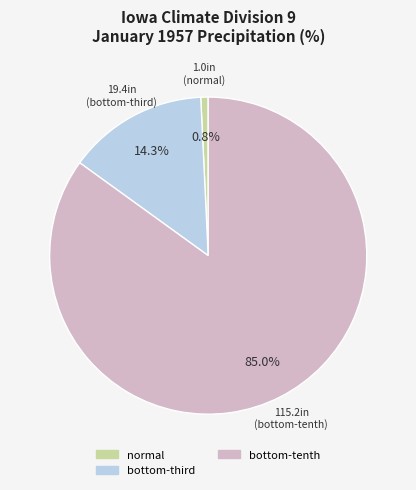

Is there a majority slice in this chart?

Yes